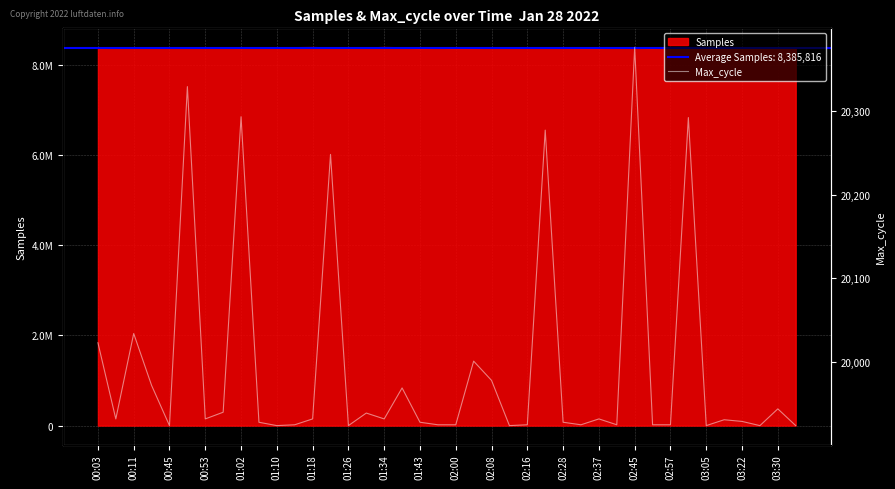

True or false: there are more than 0 points higher than both neighbors.

True